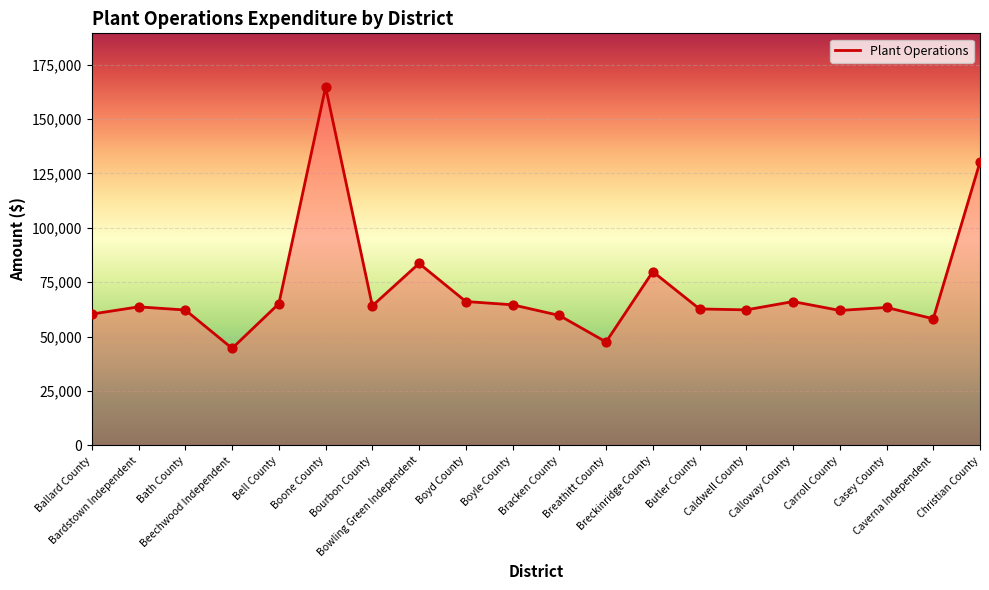

Approximately how many times larger is the value at Bowling Green Independent compared to Boyle County?

1.3